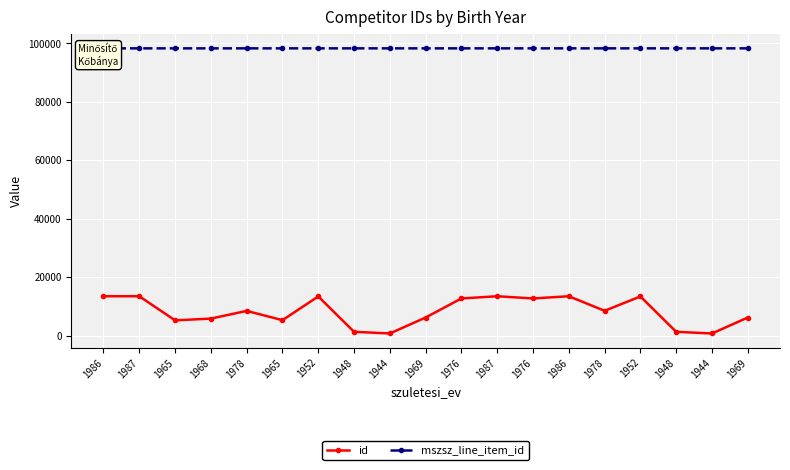

Rank the series by their average value, from lowest to highest.

id, mszsz_line_item_id